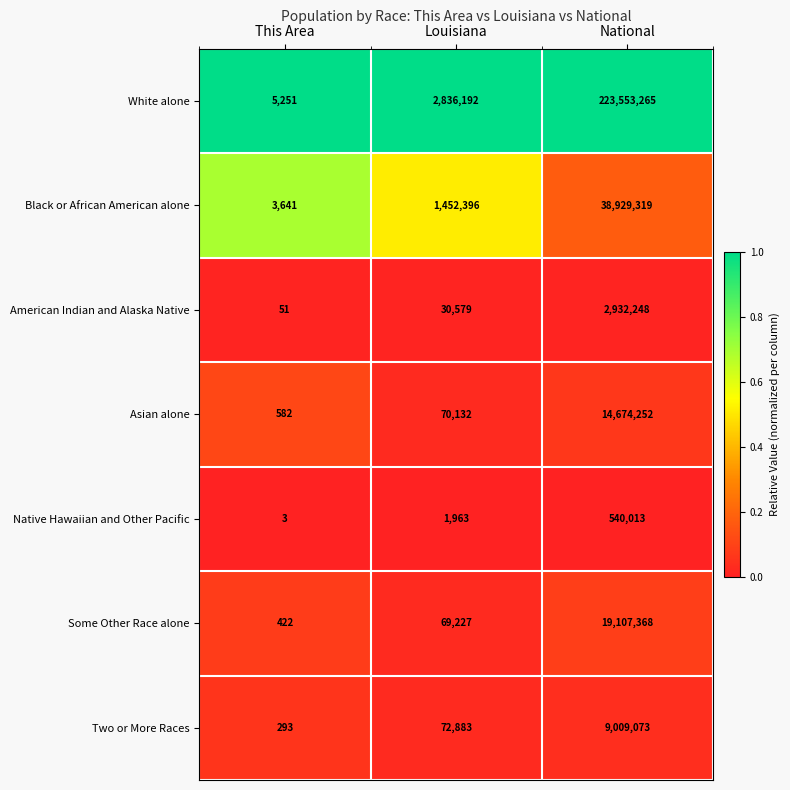

Where is Some Other Race alone nearest to the value 9553895?

Louisiana